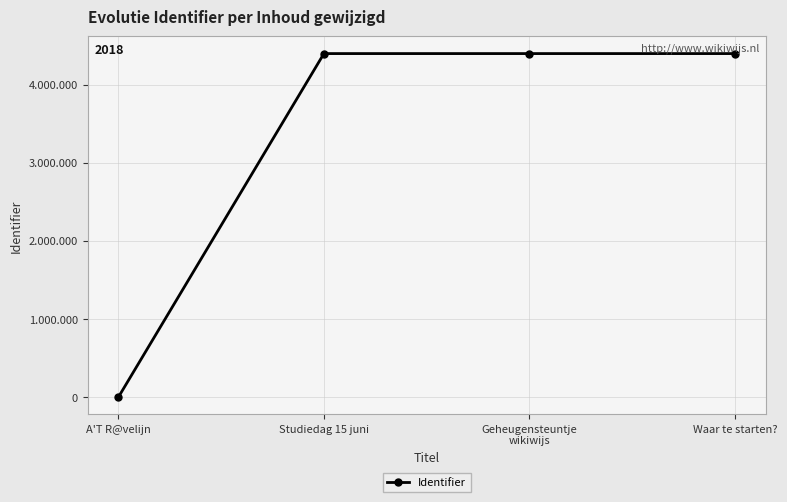

Does the chart have visible grid lines?

Yes